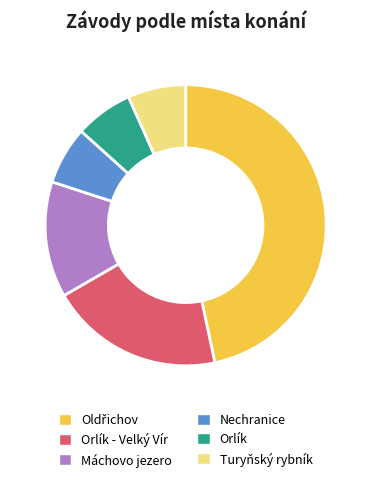

Is the sum of Nechranice and Turyňský rybník greater than half?

No